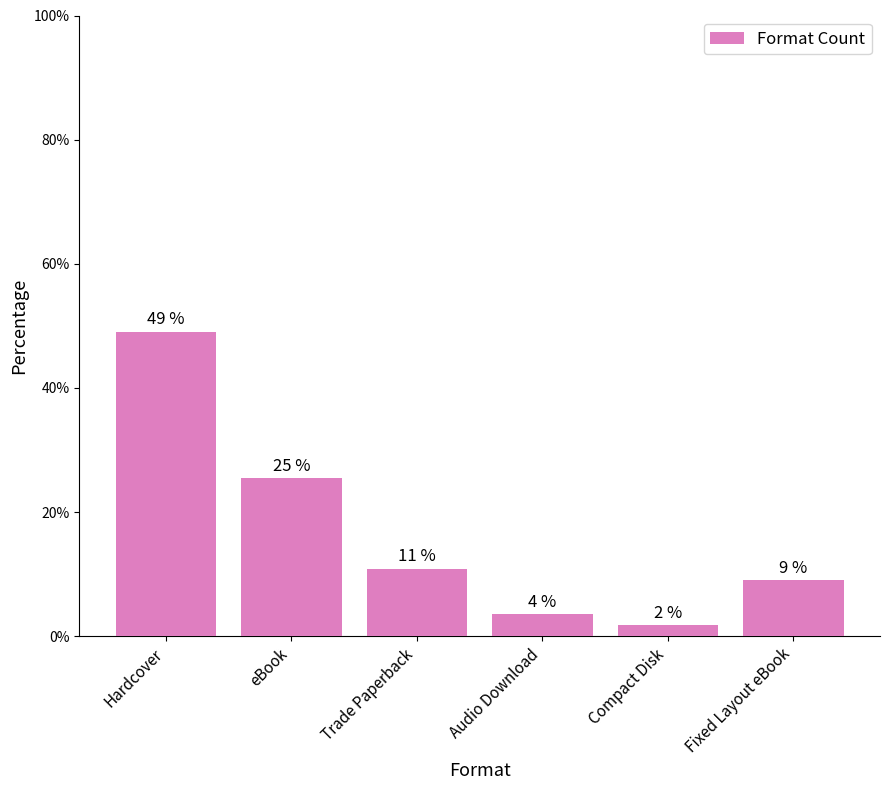

Reading right to left, what are all the values shown in this chart?

9.1	1.8	3.6	10.9	25.5	49.1